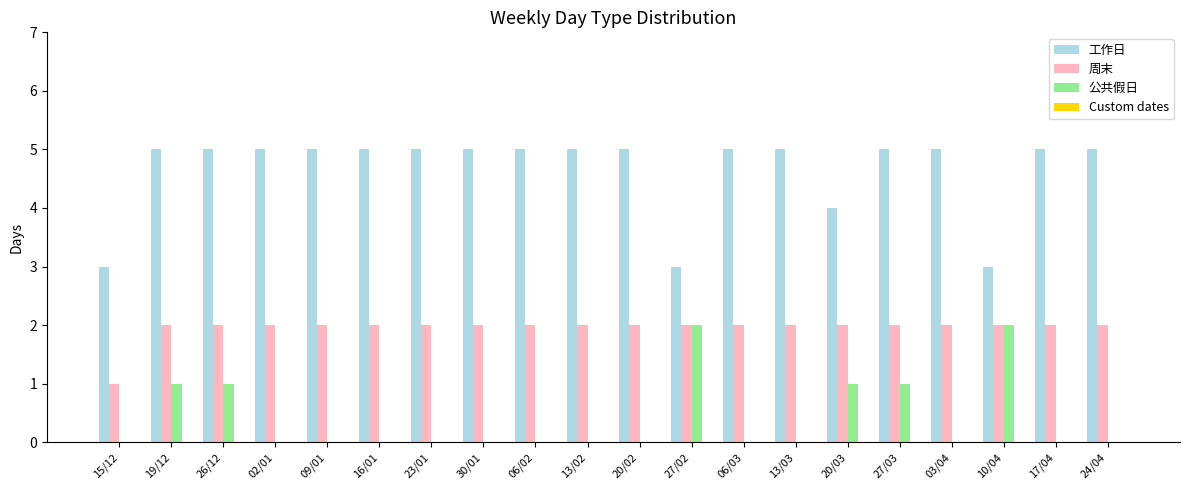

What is the sum of the 周末 values at 06/02 and 17/04?

4